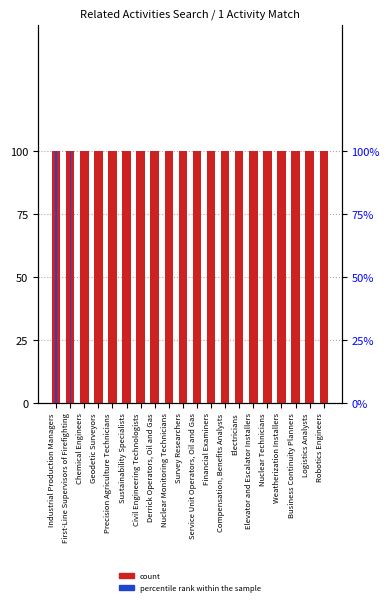

What is the difference between the maximum and minimum values in the percentile rank (Similar Activities) series?

1